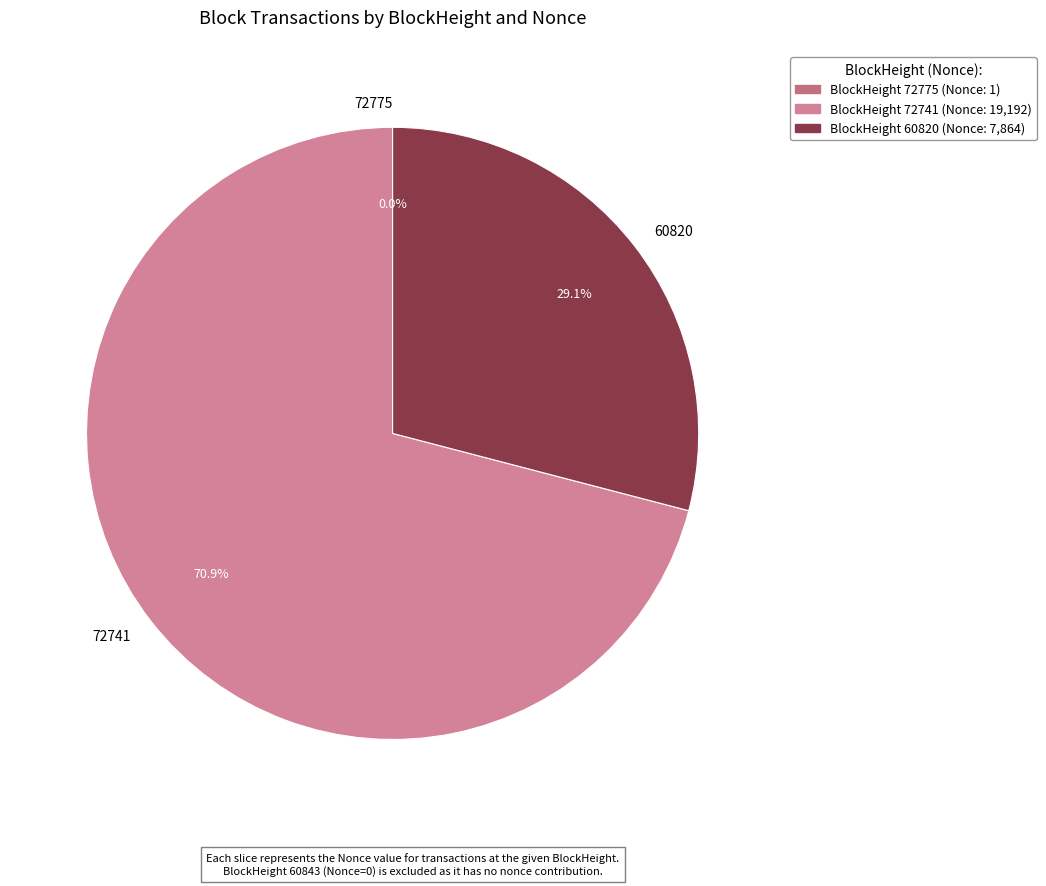

Which category has the biggest portion of the pie?

72741